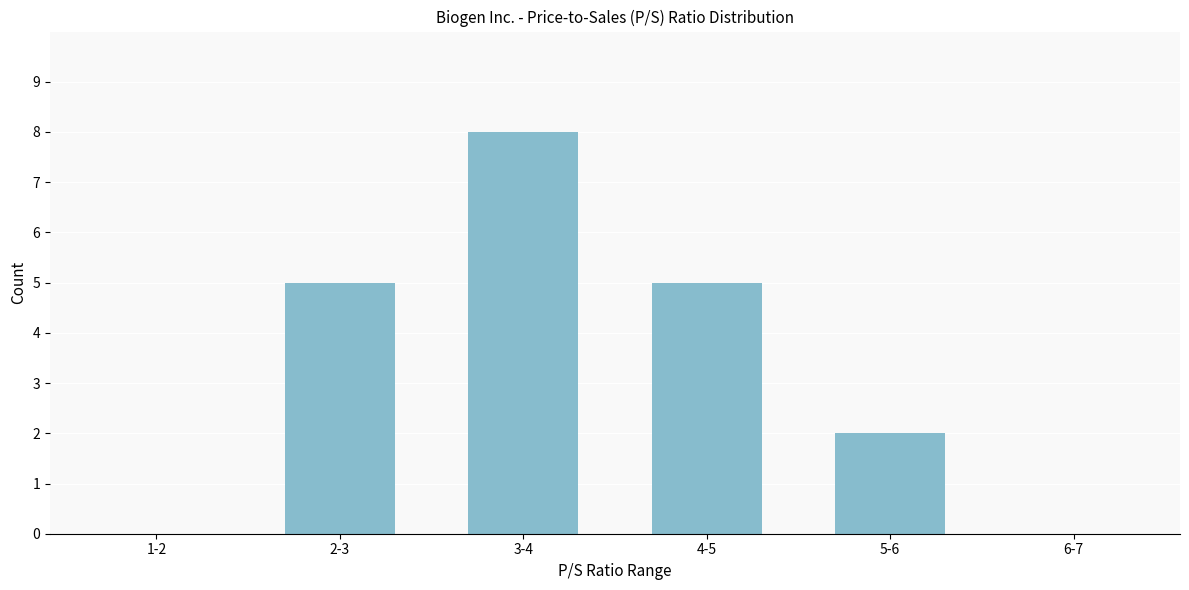

Reading left to right, transcribe all the data shown in this chart.

1-2=0	2-3=5	3-4=8	4-5=5	5-6=2	6-7=0